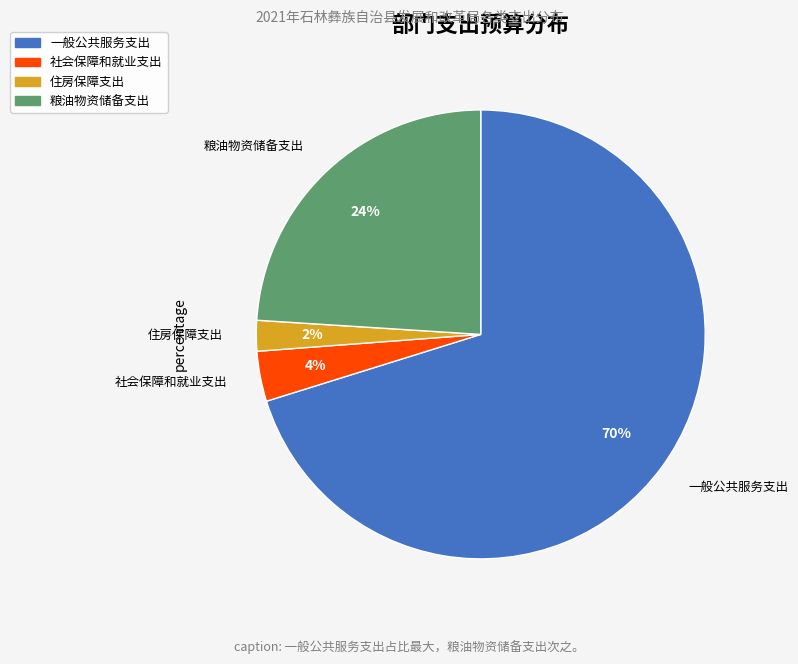

Which slice represents more than half of the pie?

一般公共服务支出